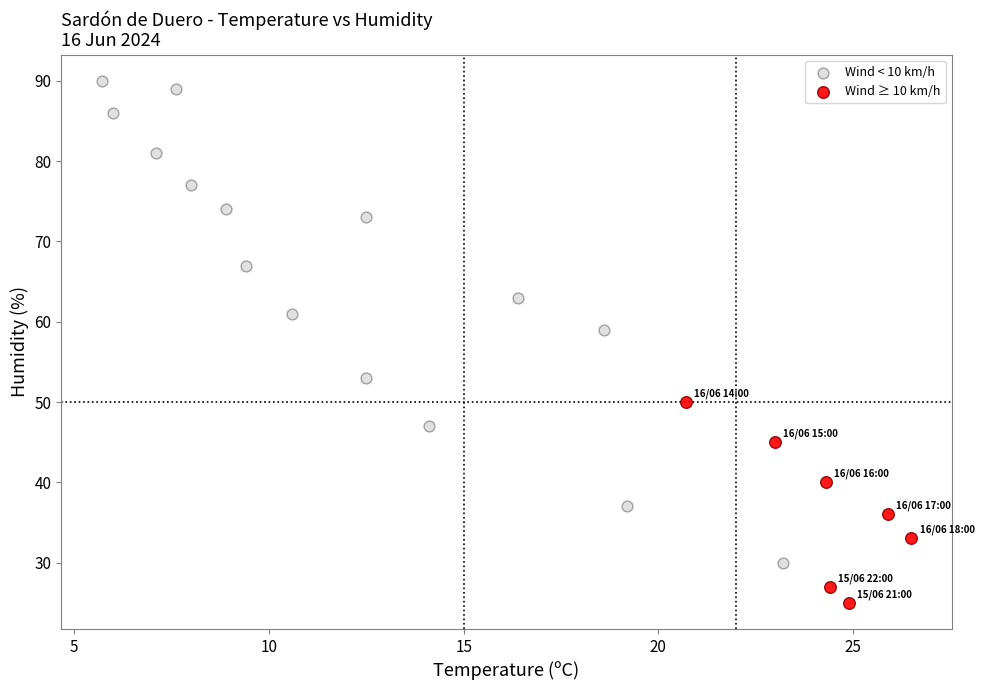

Which series contains the lowest Y value?

Wind ≥ 10 km/h